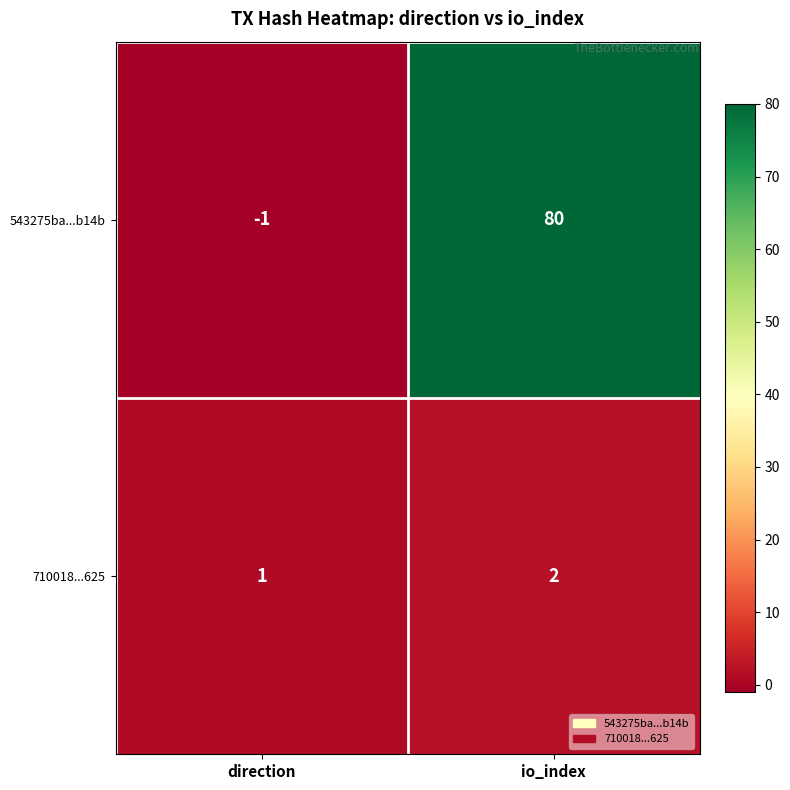

The value of 543275ba...b14b at direction is -1. True or false?

True